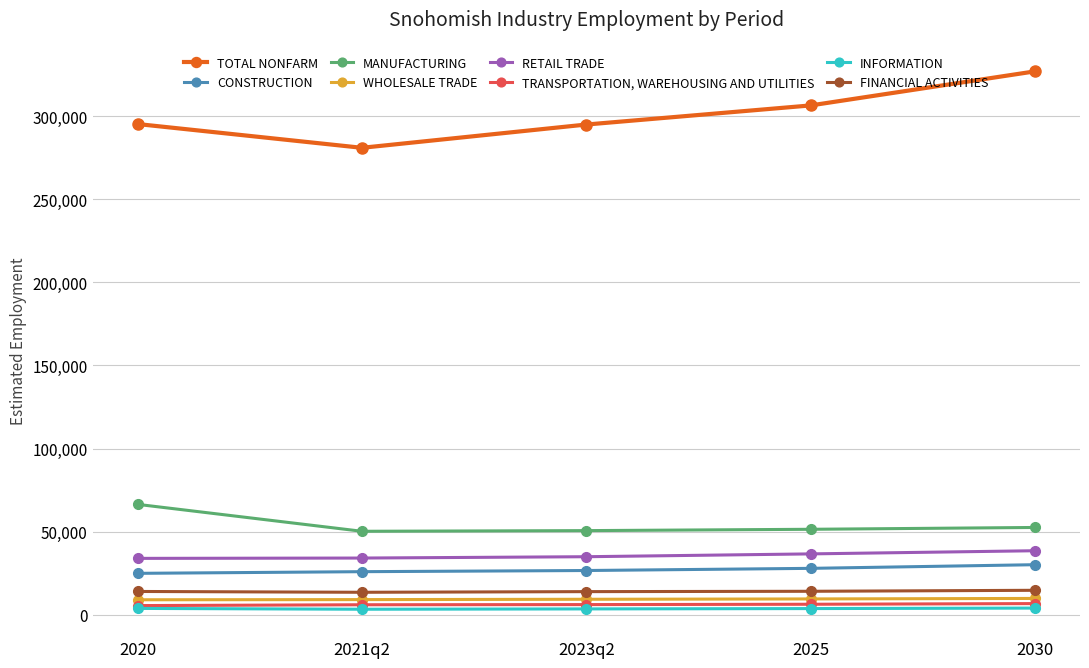

What is the label of the 3rd point from the right?

2023q2